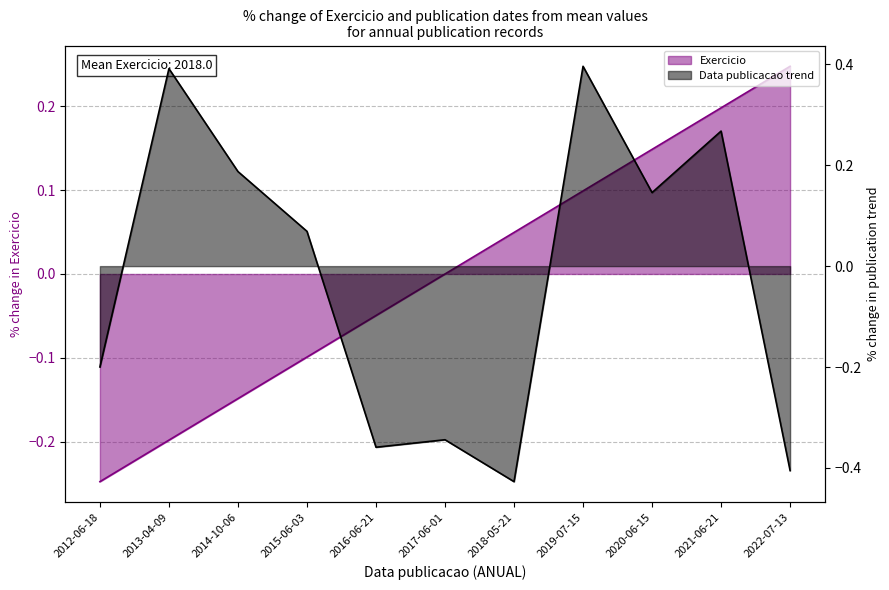

The value at 2019-07-15 is 0.1. True or false?

False